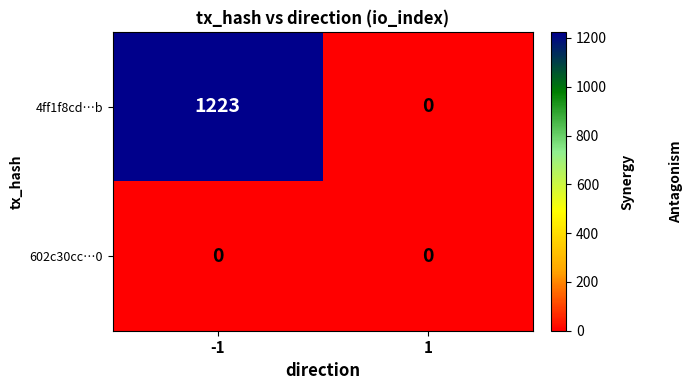

Rank the series by their maximum value, from highest to lowest.

4ff1f8cd…b, 602c30cc…0